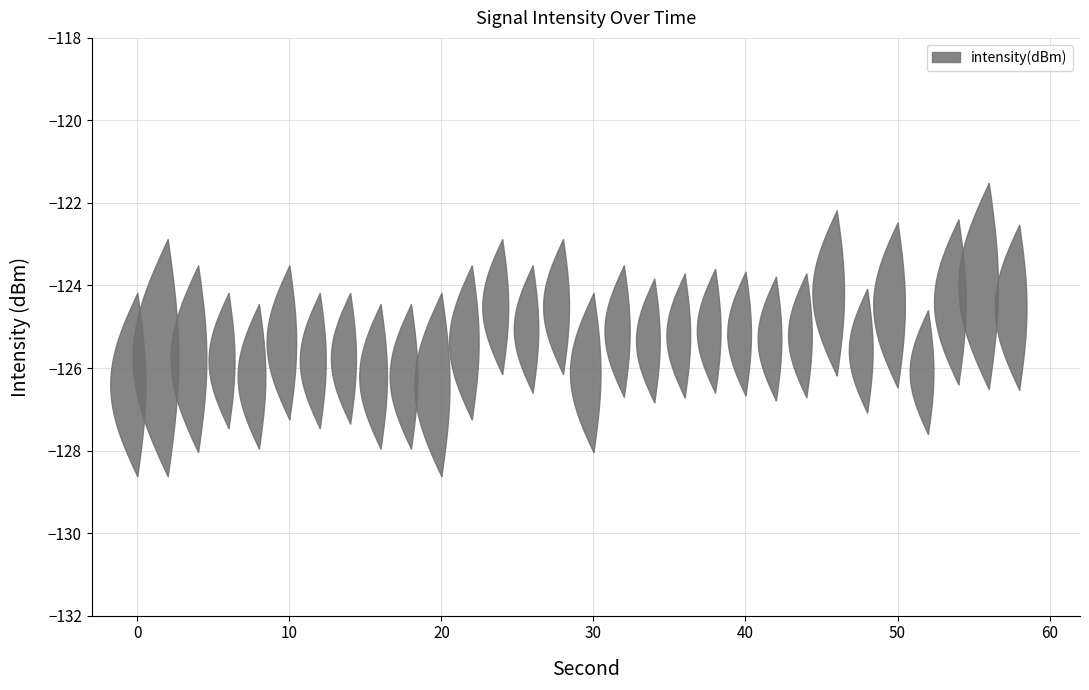

Reading left to right, list all the values displayed in this chart.

intensity_min: -128.6	-128.6	-128.0	-127.5	-128.0	-127.2	-127.5	-127.3	-128.0	-128.0	-128.6	-127.2	-126.1	-126.6	-126.1	-128.0	-126.7	-126.8	-126.7	-126.6	-126.7	-126.8	-126.7	-126.2	-127.1	-126.5	-127.6	-126.4	-126.5	-126.5
intensity_max: -124.2	-122.9	-123.5	-124.2	-124.5	-123.5	-124.2	-124.2	-124.5	-124.5	-124.2	-123.5	-122.9	-123.5	-122.9	-124.2	-123.5	-123.8	-123.7	-123.6	-123.7	-123.8	-123.7	-122.2	-124.1	-122.5	-124.6	-122.4	-121.5	-122.5